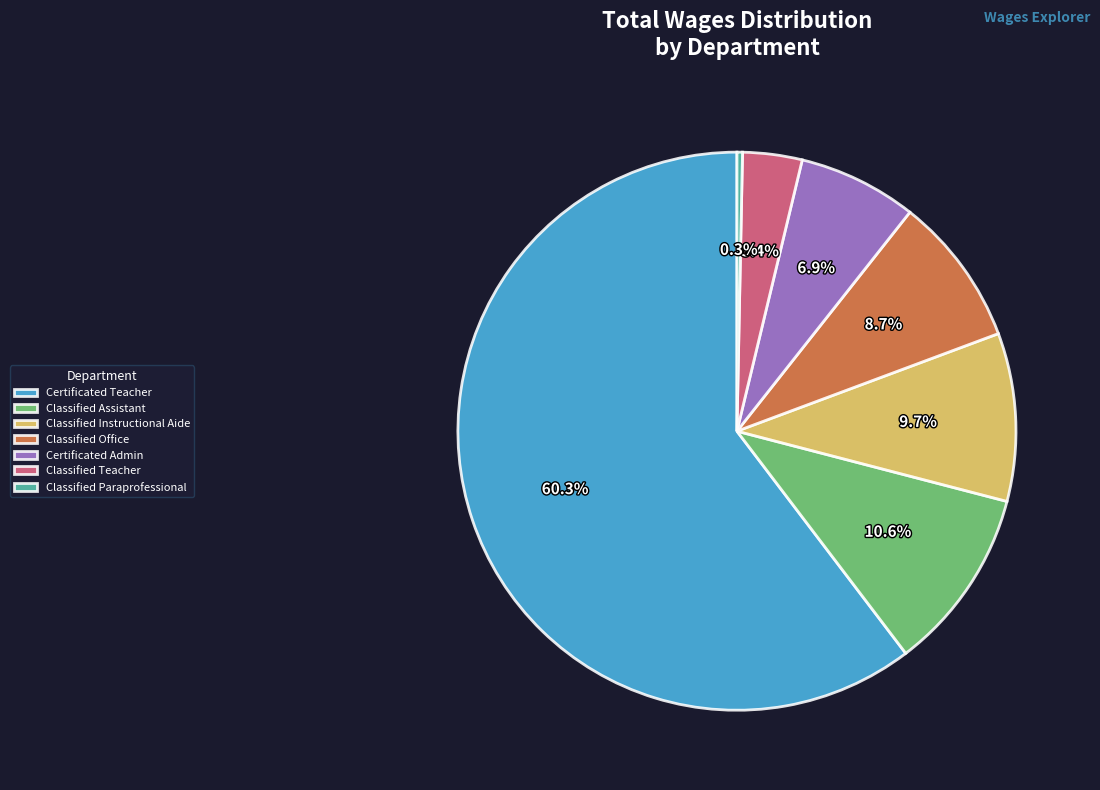

Which has a higher value, Classified Office or Classified Teacher?

Classified Office